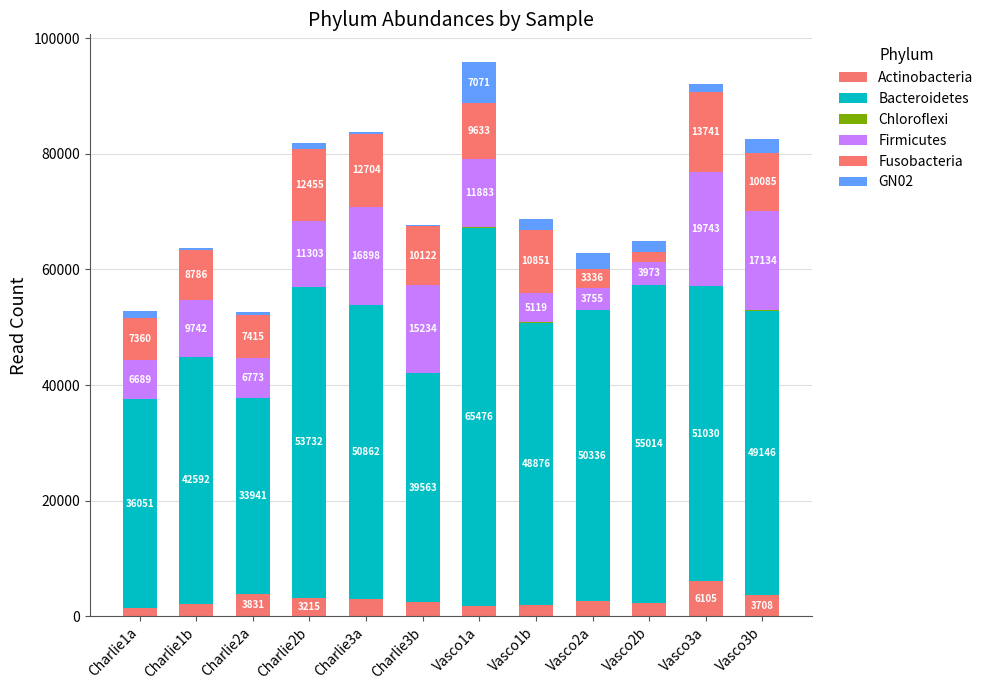

Rank the series by their maximum value, from highest to lowest.

Bacteroidetes, Firmicutes, Fusobacteria, GN02, Actinobacteria, Chloroflexi